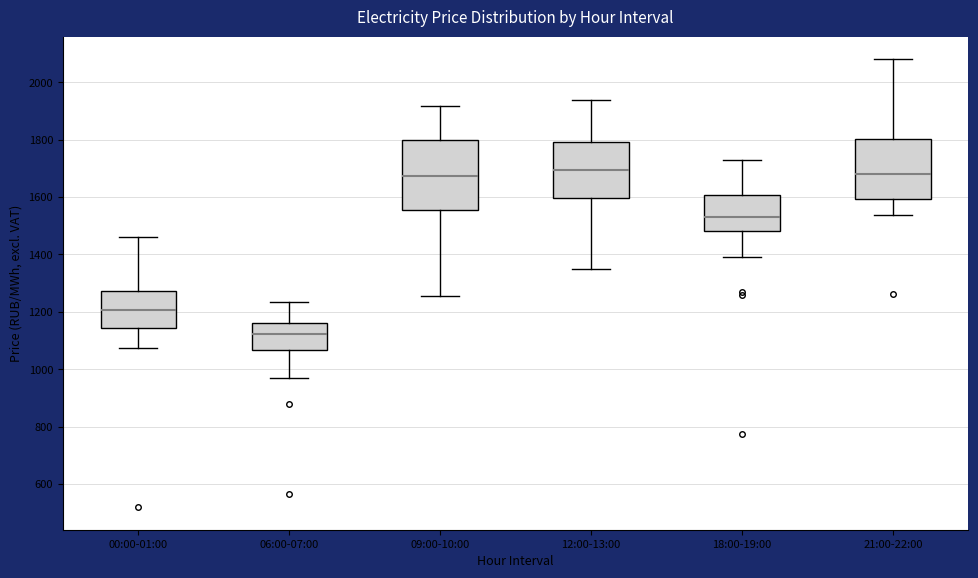

Which box is the tallest, from its lower edge to its upper edge?

09:00-10:00